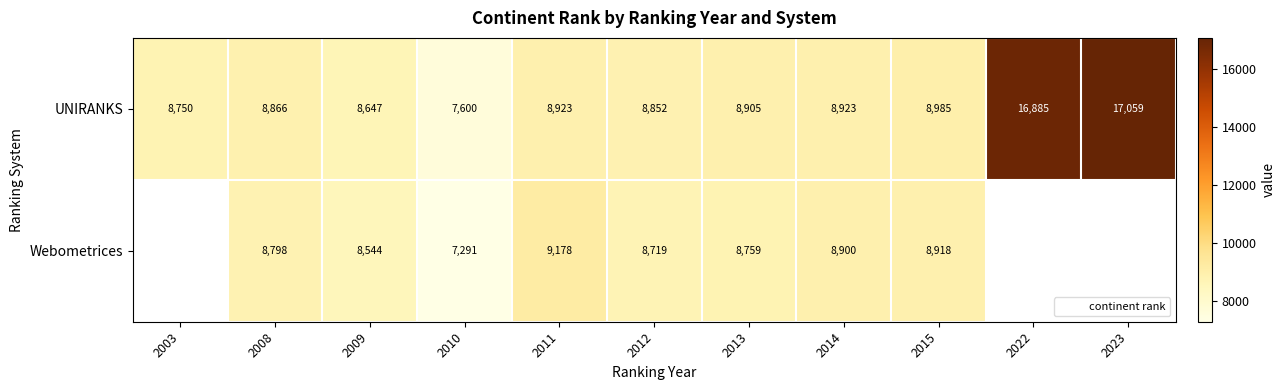

What is the difference between the second highest and second lowest values in the UNIRANKS series?

8238.0